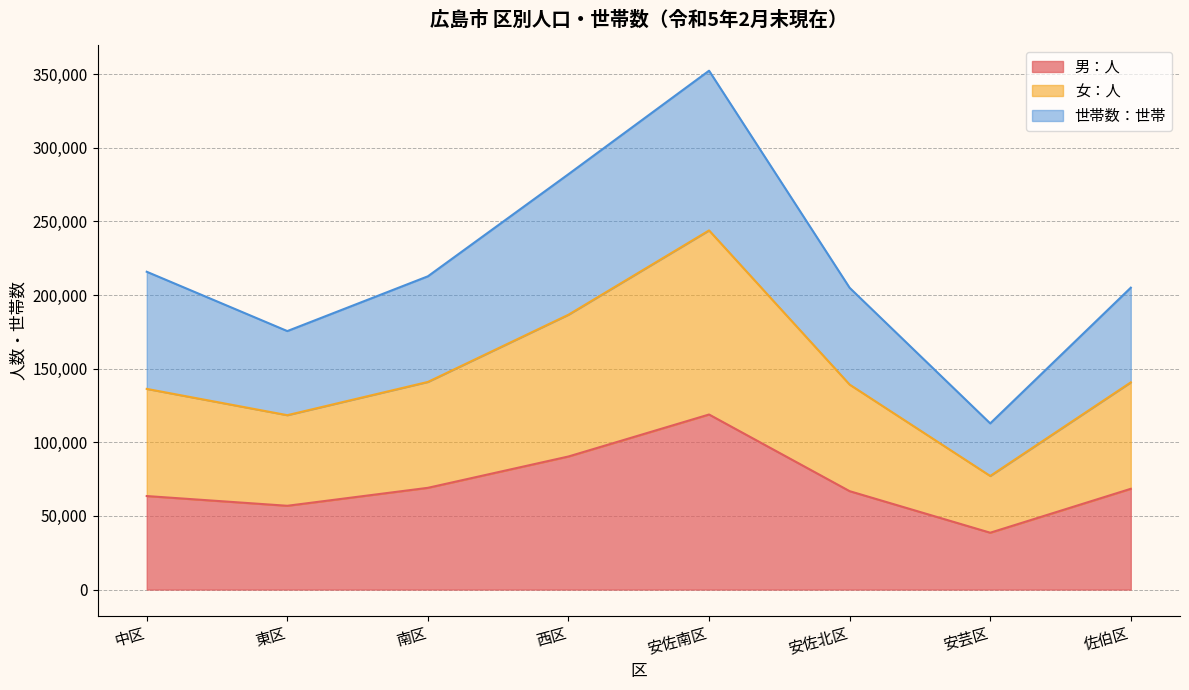

True or false: 女：人 and 男：人 intersect in this chart.

False